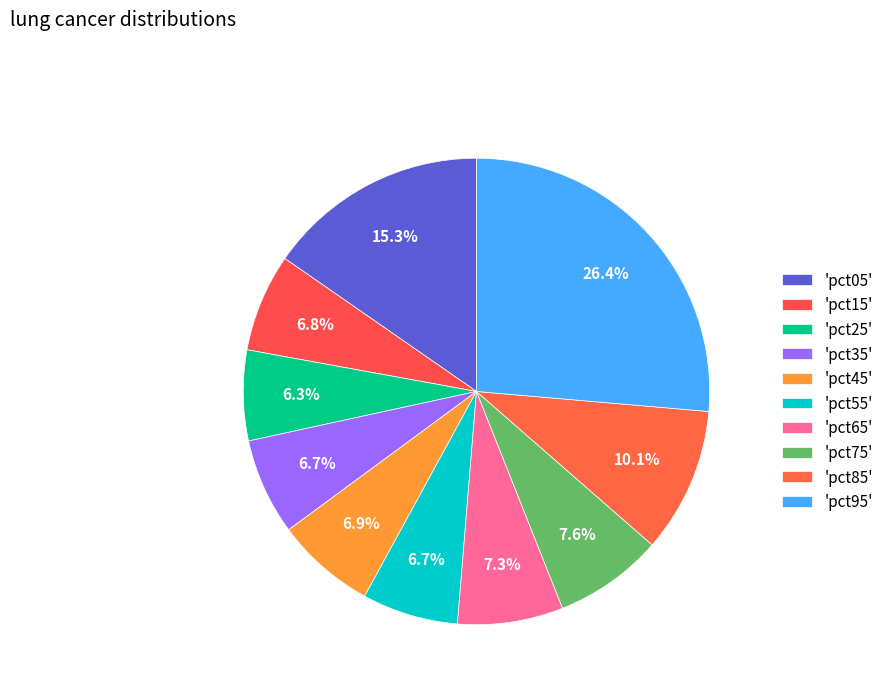

How many segments does this pie chart have?

10